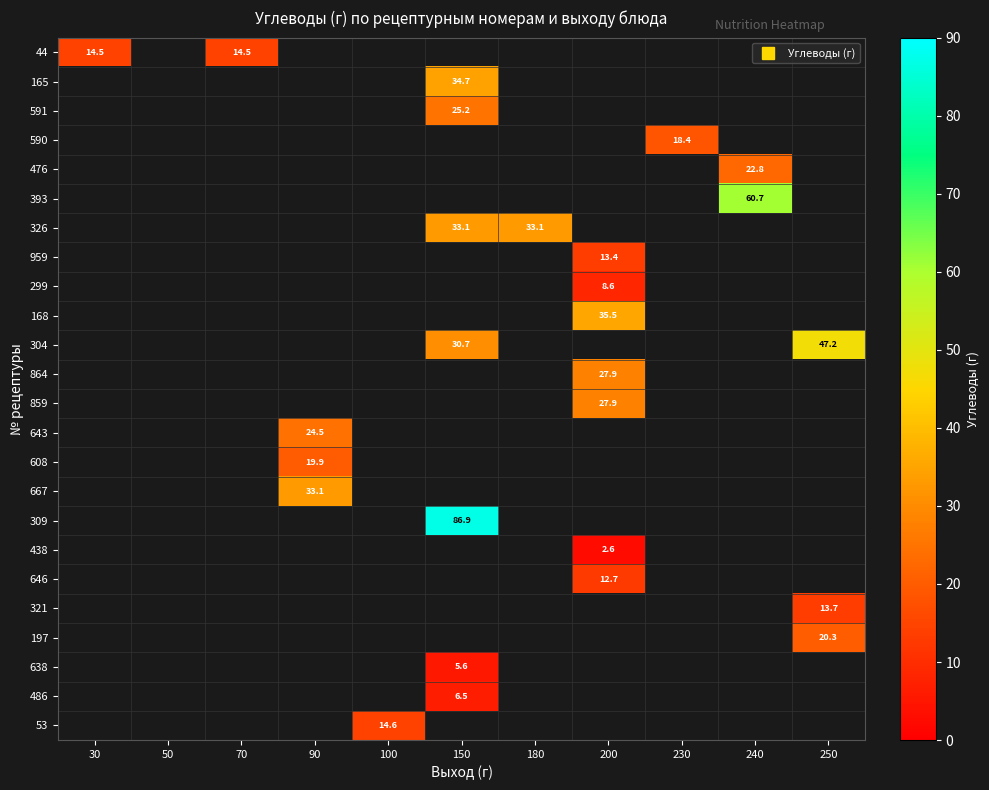

How many data points does each series have?

11